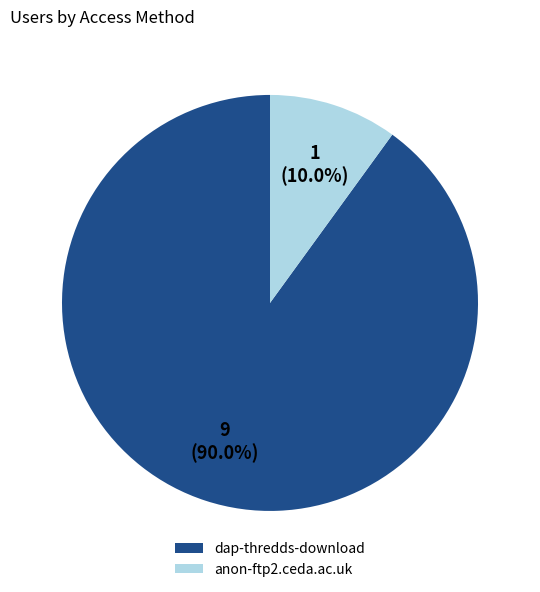

What is the largest slice in the pie chart?

dap-thredds-download